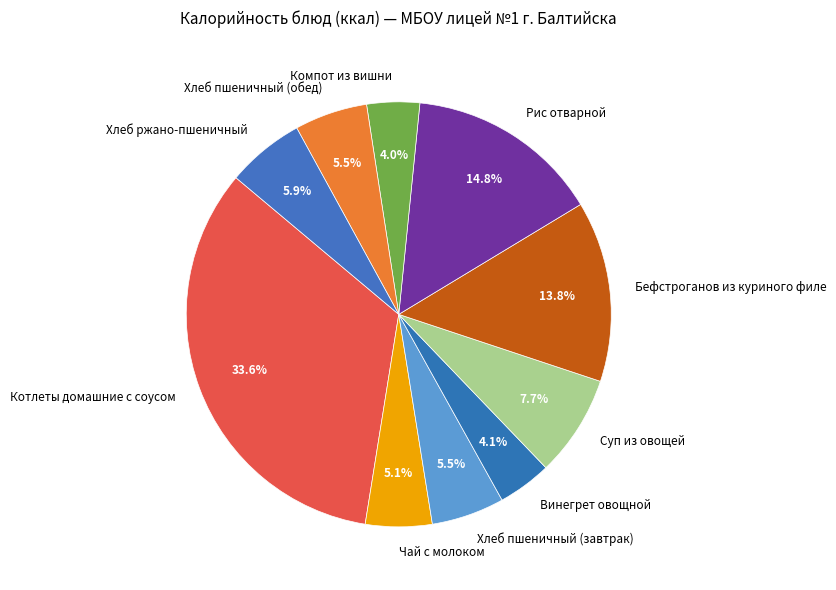

Combined, do Хлеб ржано-пшеничный and Хлеб пшеничный (завтрак) account for over 50%?

No